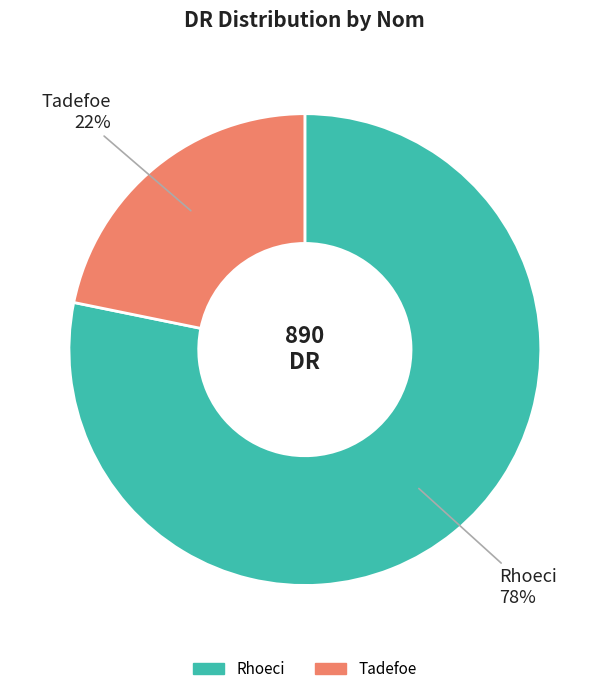

Is the sum of Rhoeci and Tadefoe greater than half?

Yes